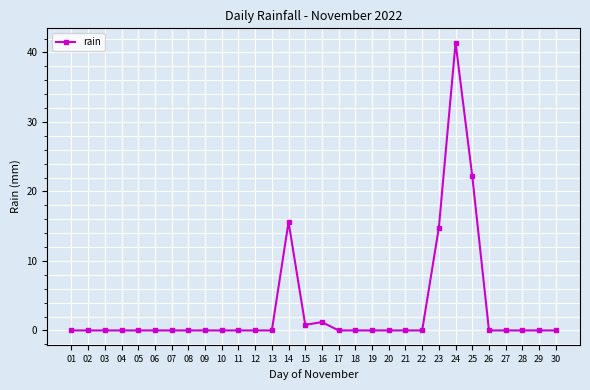

Between 24 and 22, which is larger?

24